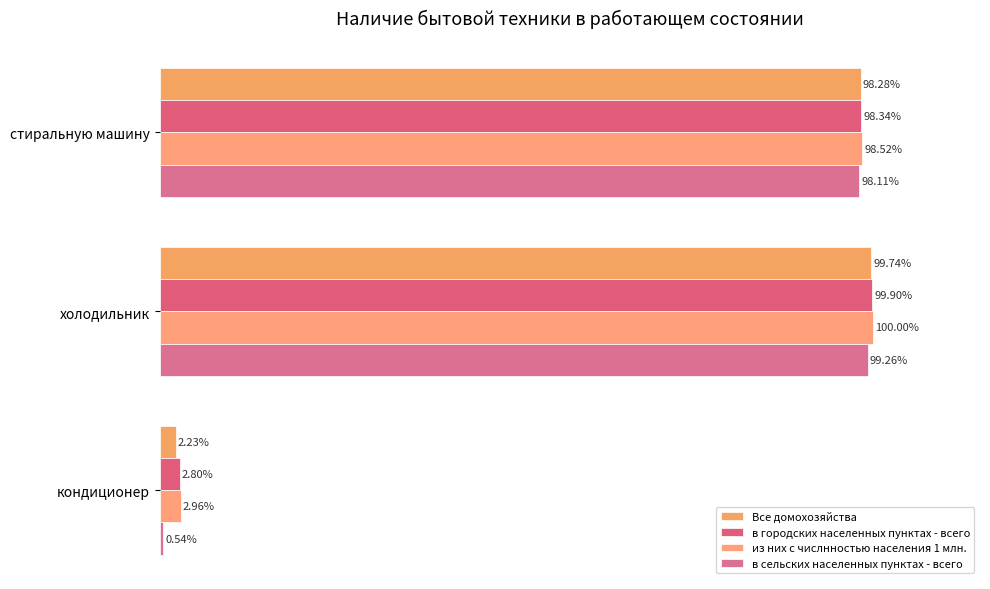

At how many categories does at least one series exceed 45?

2